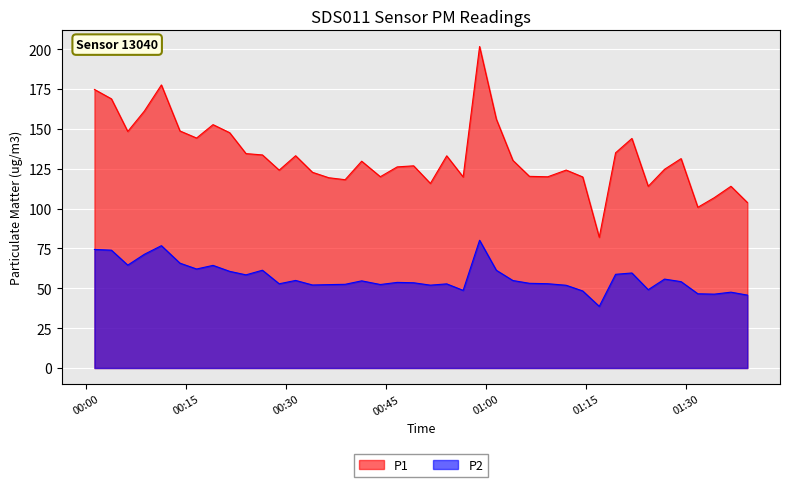

What is the difference between the maximum and minimum values in the P1 series?

119.7